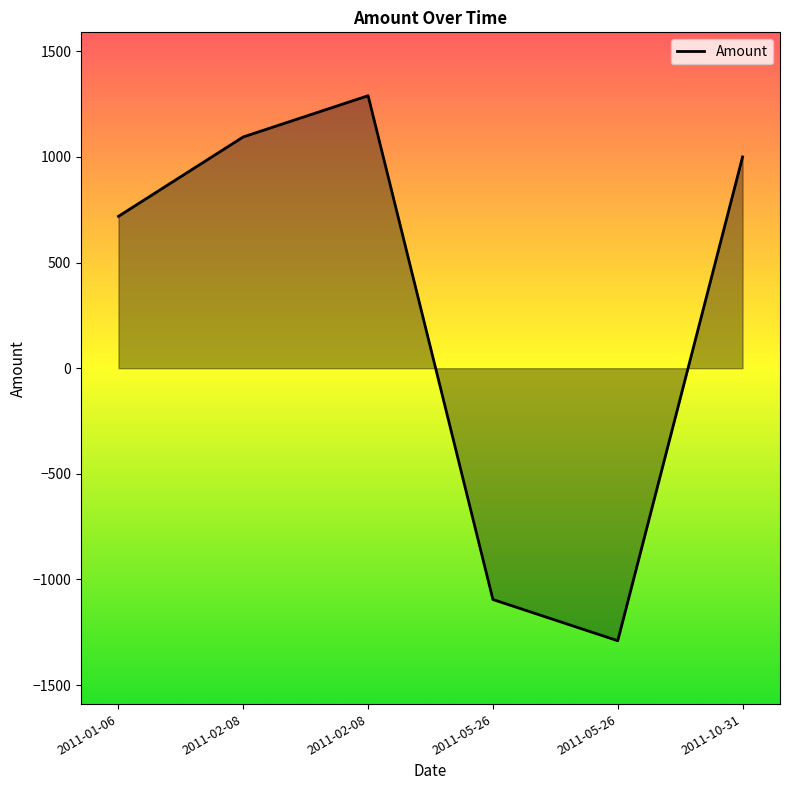

Rank the categories by value from highest to lowest.

2011-02-08, 2011-02-08, 2011-10-31, 2011-01-06, 2011-05-26, 2011-05-26